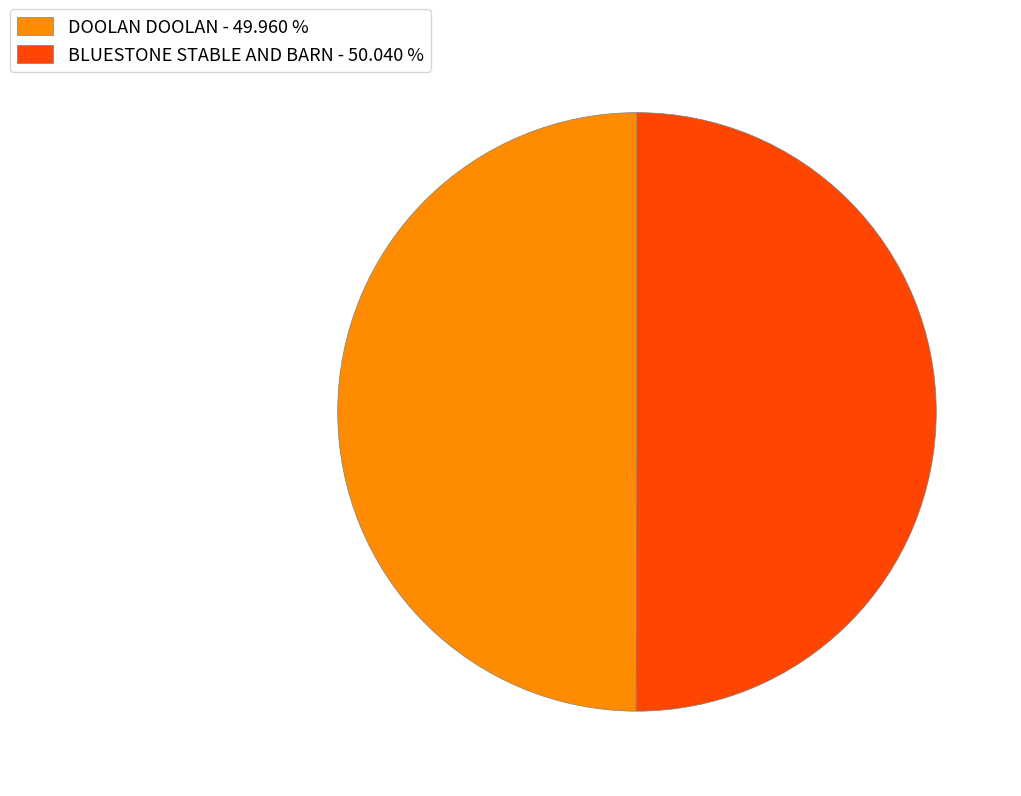

Approximately how many times larger is the value at DOOLAN DOOLAN compared to BLUESTONE STABLE AND BARN?

1.0